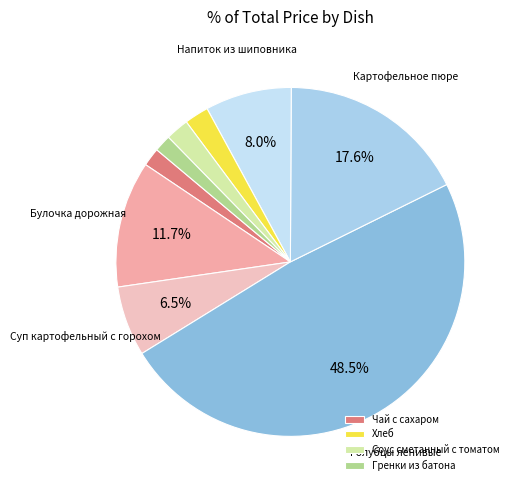

Count the number of slices in the pie.

9